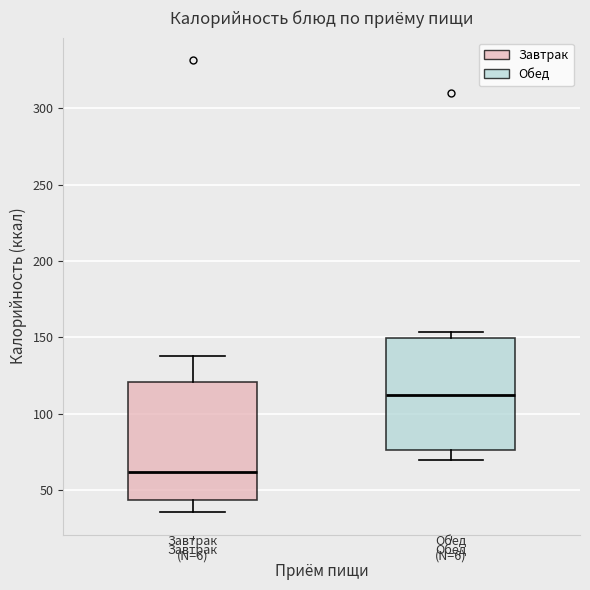

Reading left to right, transcribe this box plot: for each box, give where its median line is, the range the box spans, and where its two whiskers end, as read against the y-axis. The values are not printed on the chart, so give them approximately, as read against the axis.

Завтрак: median 60, box 45 to 120, whiskers 35 to 140
Обед: median 110, box 75 to 150, whiskers 70 to 155